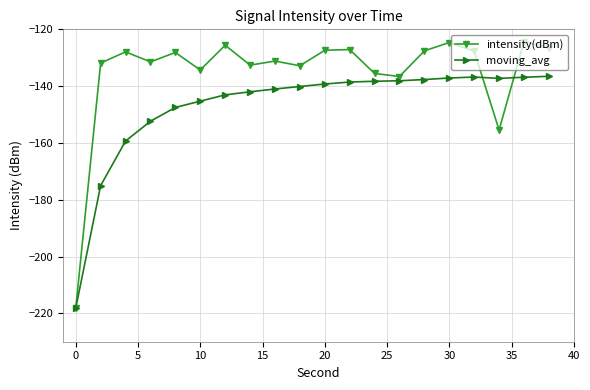

True or false: intensity(dBm) has more than 0 points higher than both neighbors.

True